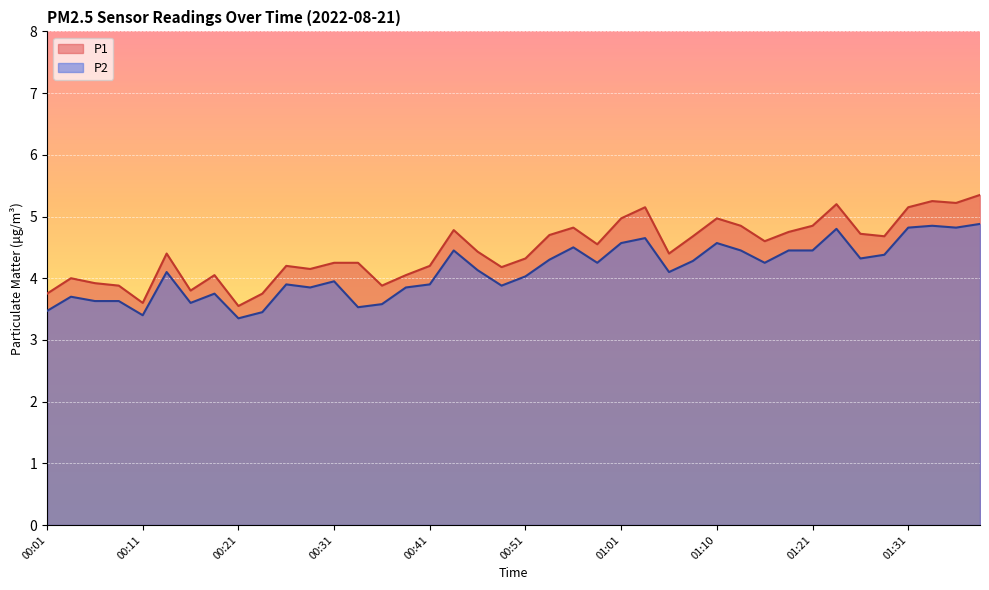

The value of P2 at 01:15 is 4.2. True or false?

True